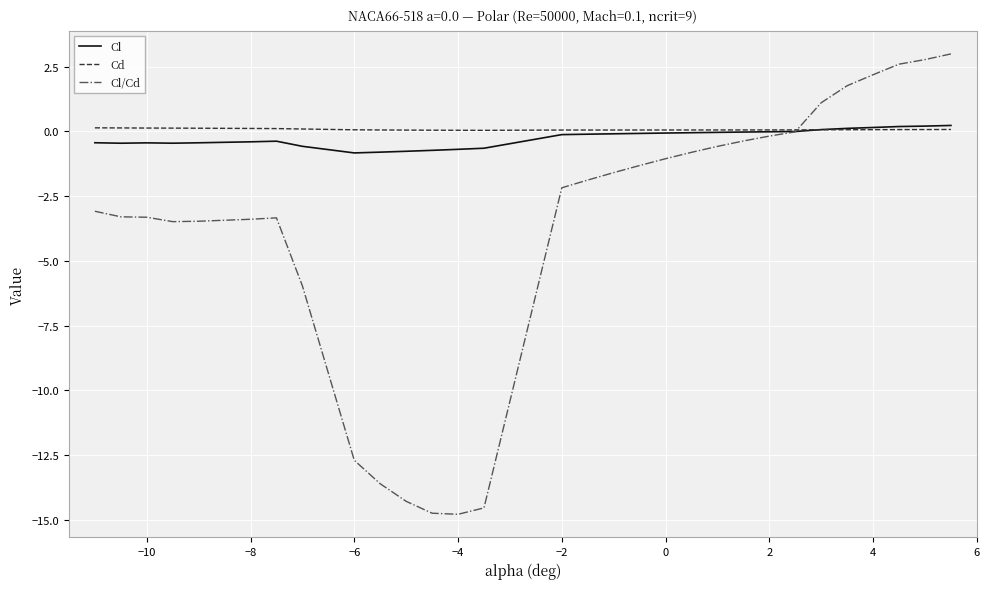

True or false: Cl has more than 0 points higher than both neighbors.

True